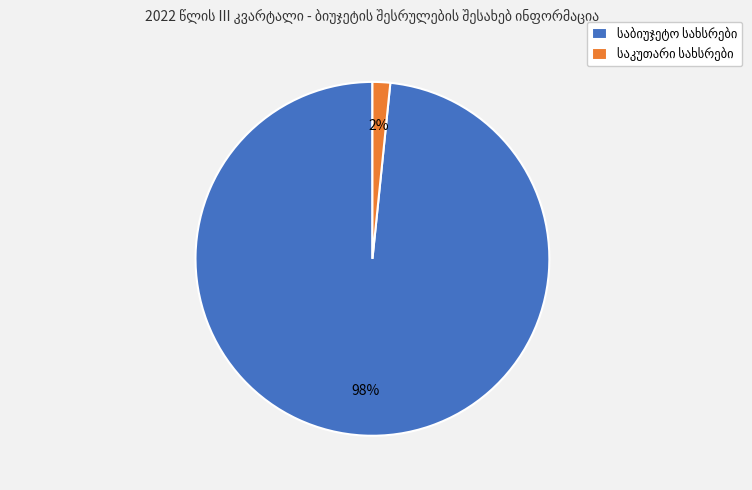

To the nearest percent, what is the average slice percentage?

50%